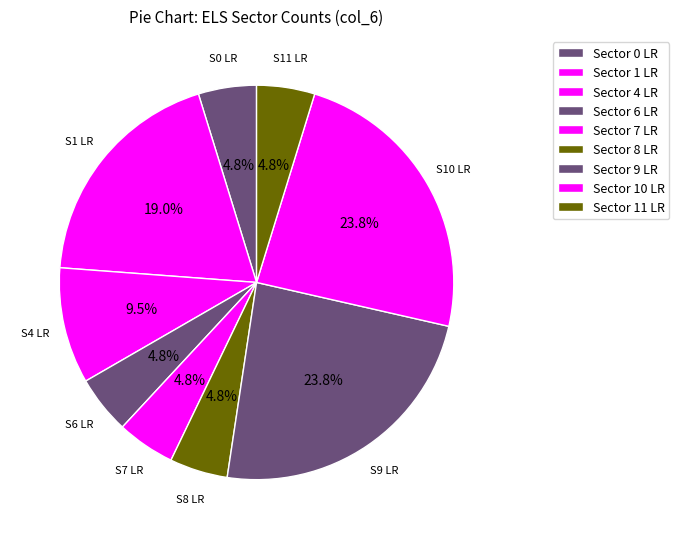

Which slice is the largest?

ELS Sector 9 LR